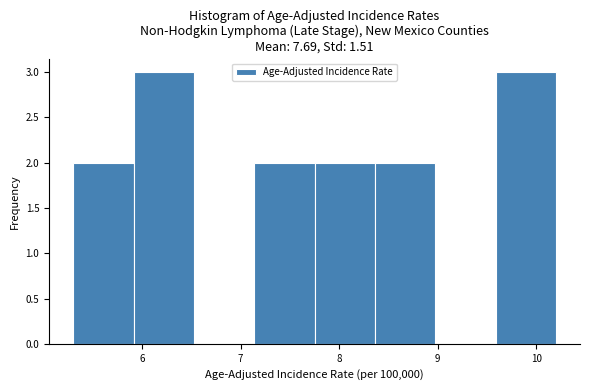

Reading left to right, list every bar in this chart as the range it spans on the x-axis followed by its height. Neither the bar edges nor the heights are printed on the chart, so give them approximately, as read against the axes.

5.3 to 5.9: 2
5.9 to 6.5: 3
6.5 to 7.1: 0
7.1 to 7.8: 2
7.8 to 8.4: 2
8.4 to 9.0: 2
9.0 to 9.6: 0
9.6 to 10.2: 3